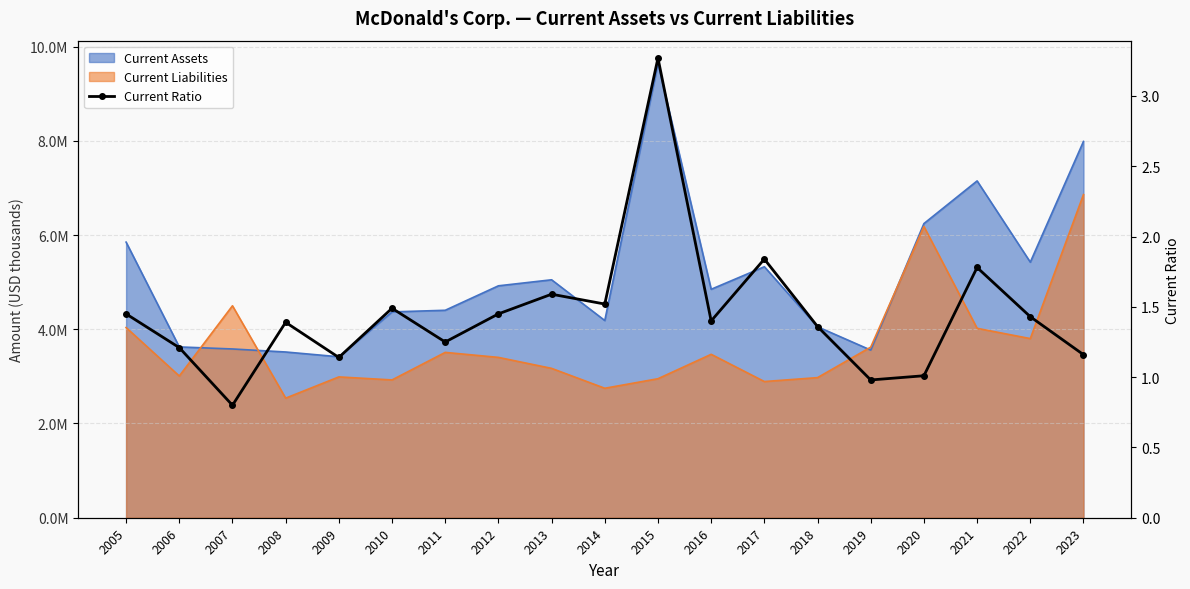

How many lines are shown in the chart?

1